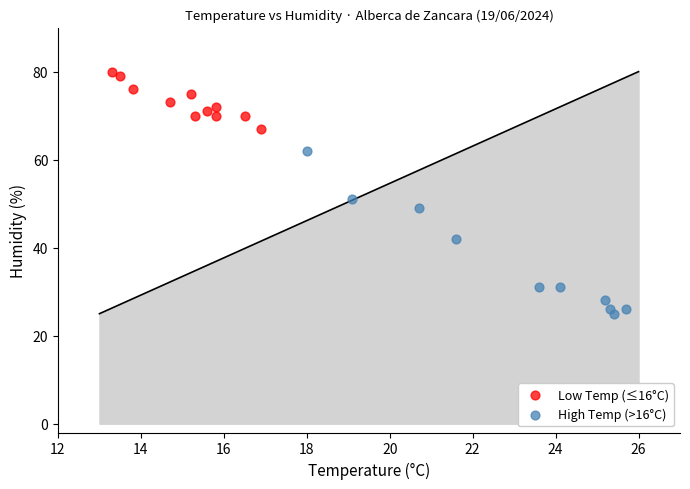

What are all the series names shown in the legend?

Low Temp (≤16°C), High Temp (>16°C)